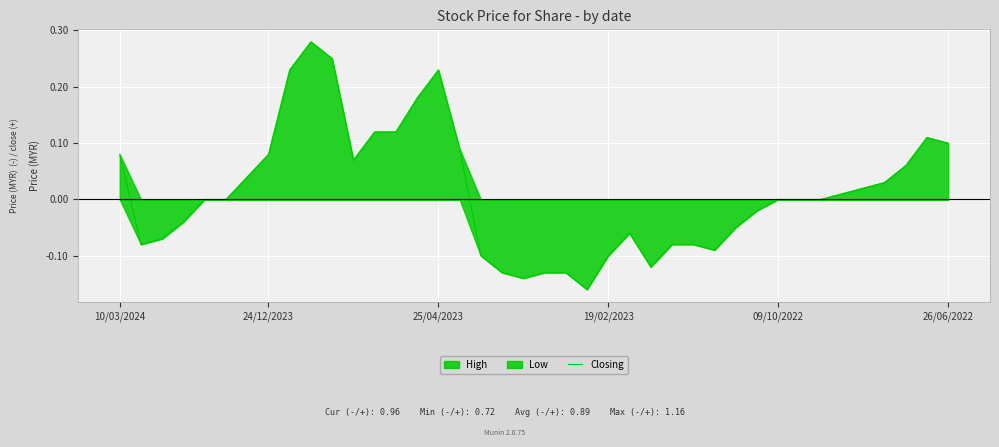

At which category does the data reach its first local peak?

9